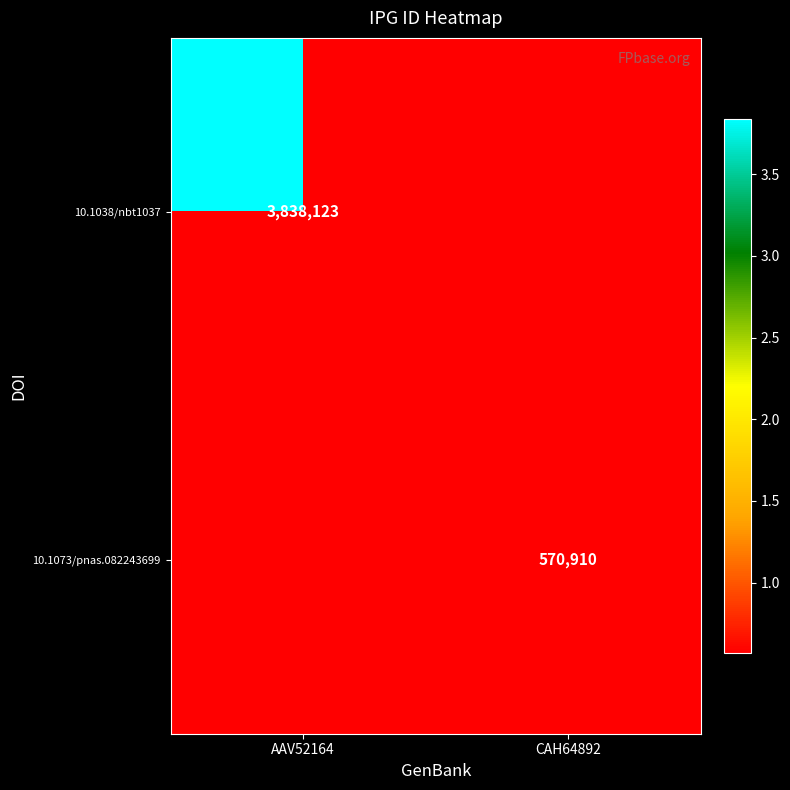

The 10.1073/pnas.082243699 series shows 570910 at CAH64892. True or false?

True